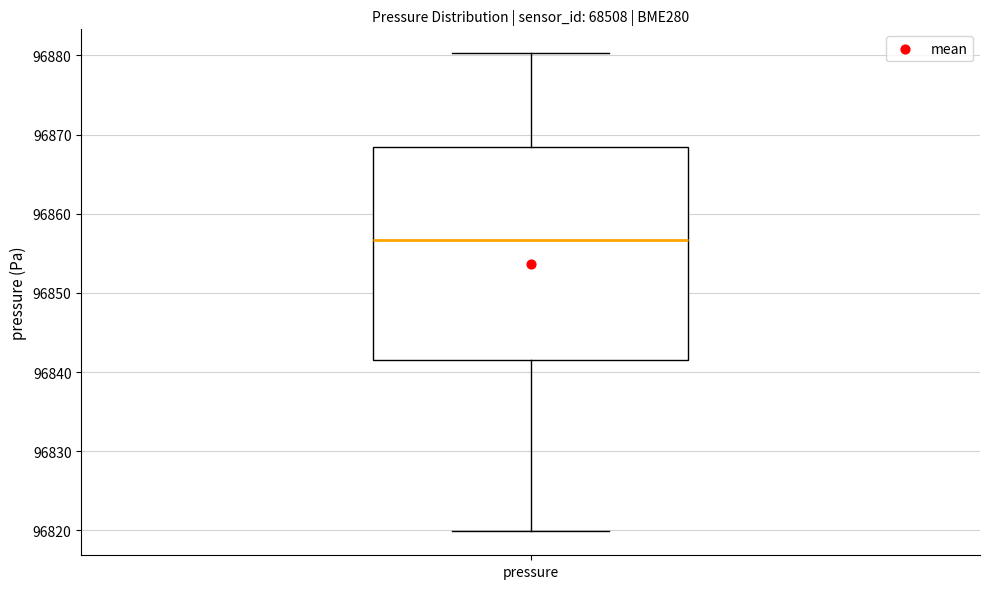

Read this box plot against the y-axis: the position of the median line, the range covered by the box, and the ends of both whiskers. The values are not printed on the chart, so give them approximately, as read against the axis.

median 96857, box 96842 to 96868, whiskers 96820 to 96880